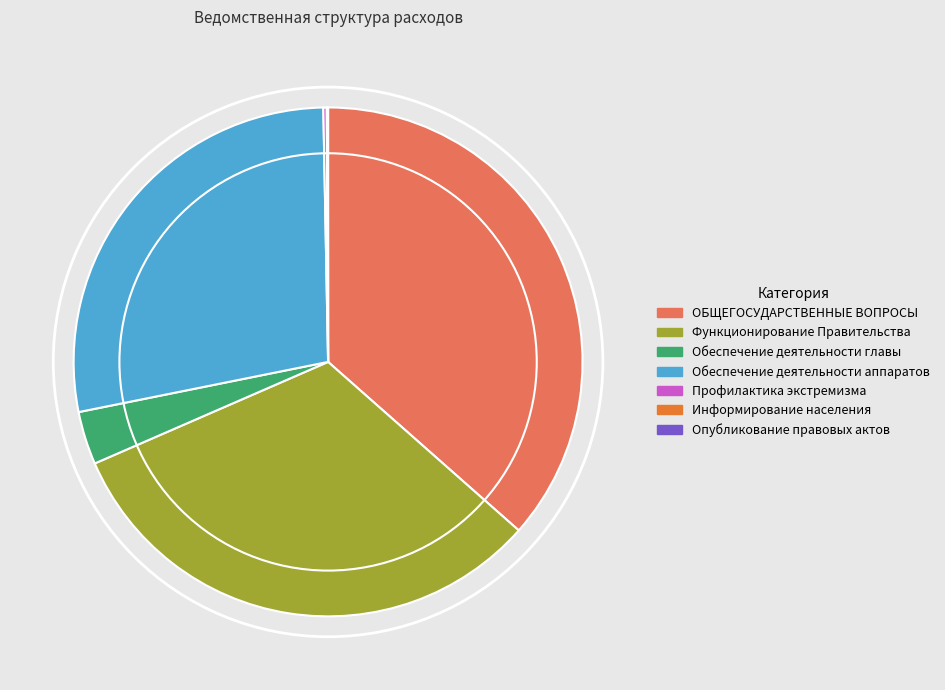

Is there a majority slice in this chart?

No